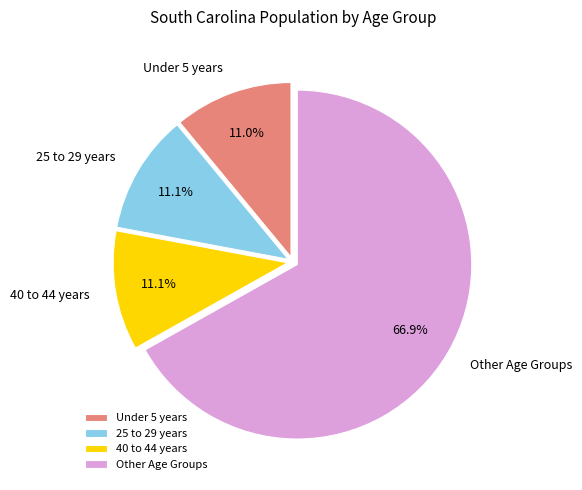

How many slices are in this pie chart?

4